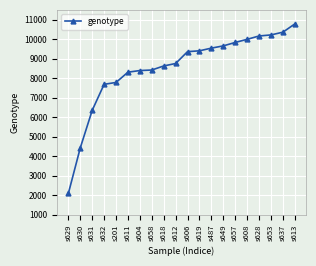

What is the value of the 20th point from the left?

10780